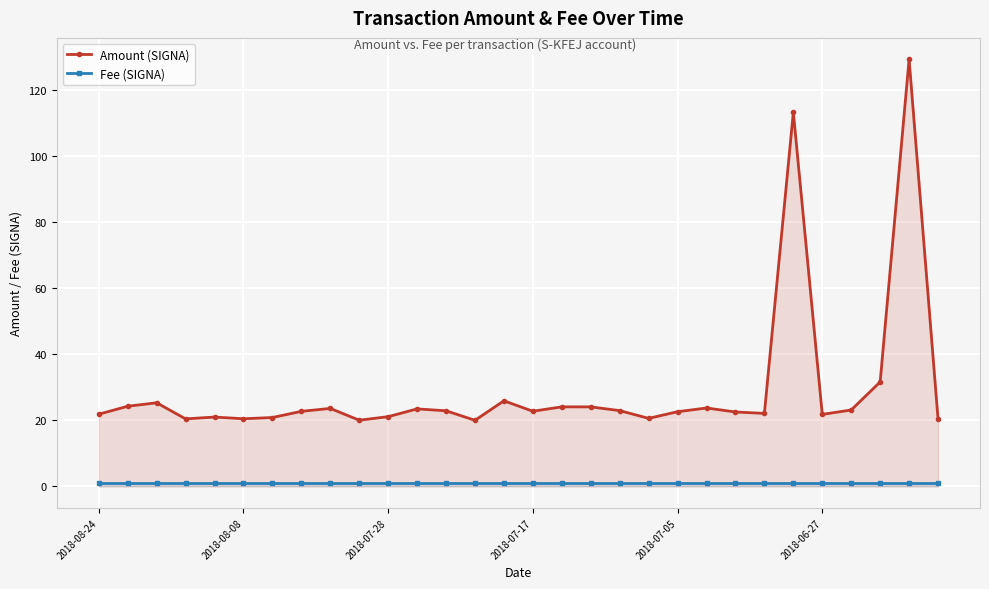

Which series has the widest spread of values?

Amount (SIGNA)